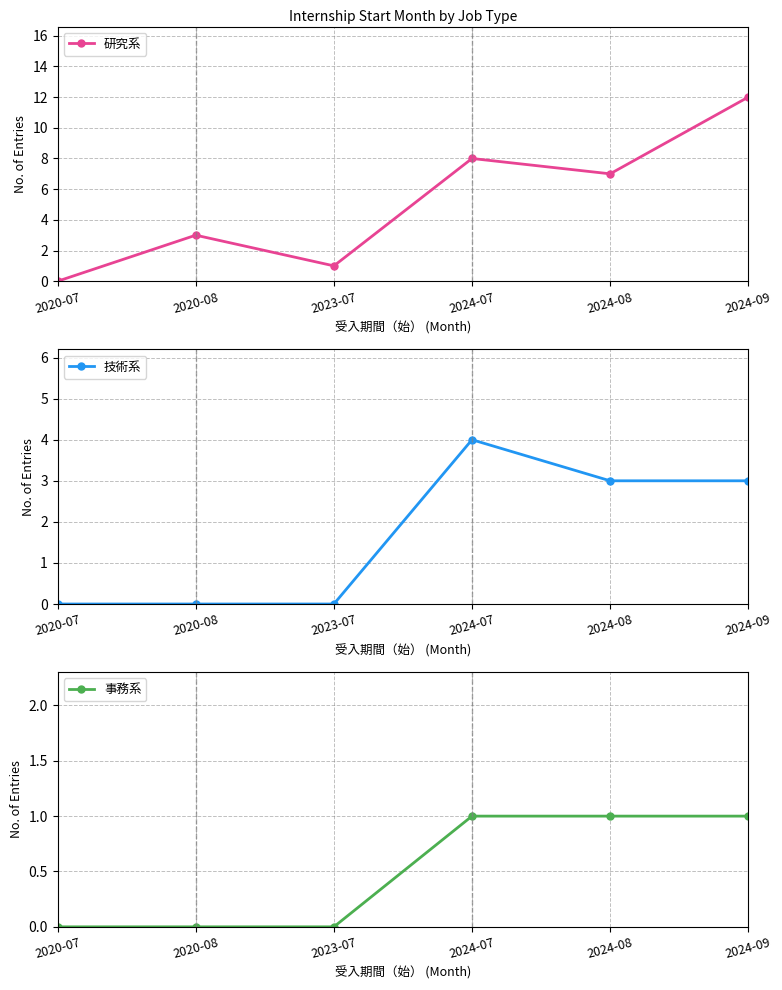

What is the average value of the 研究系 series?

5